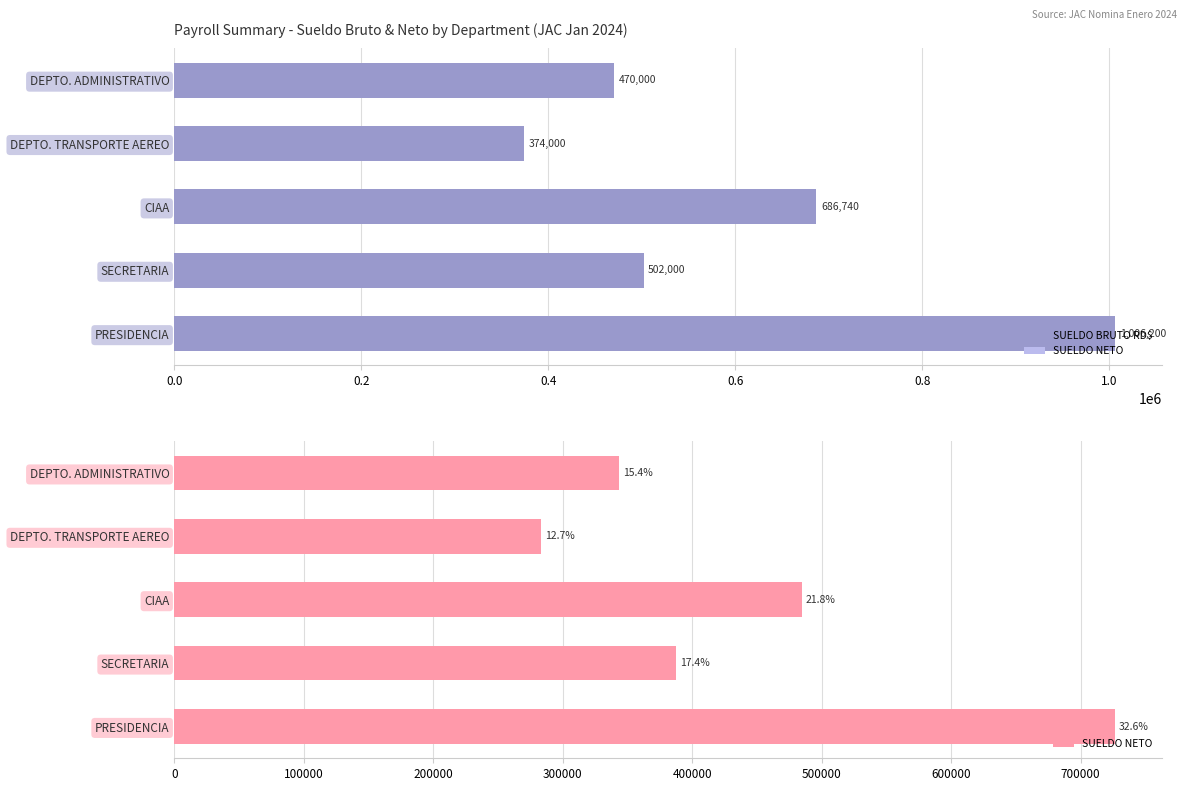

List the series in order of their peak value, lowest first.

SUELDO NETO, SUELDO BRUTO RD$